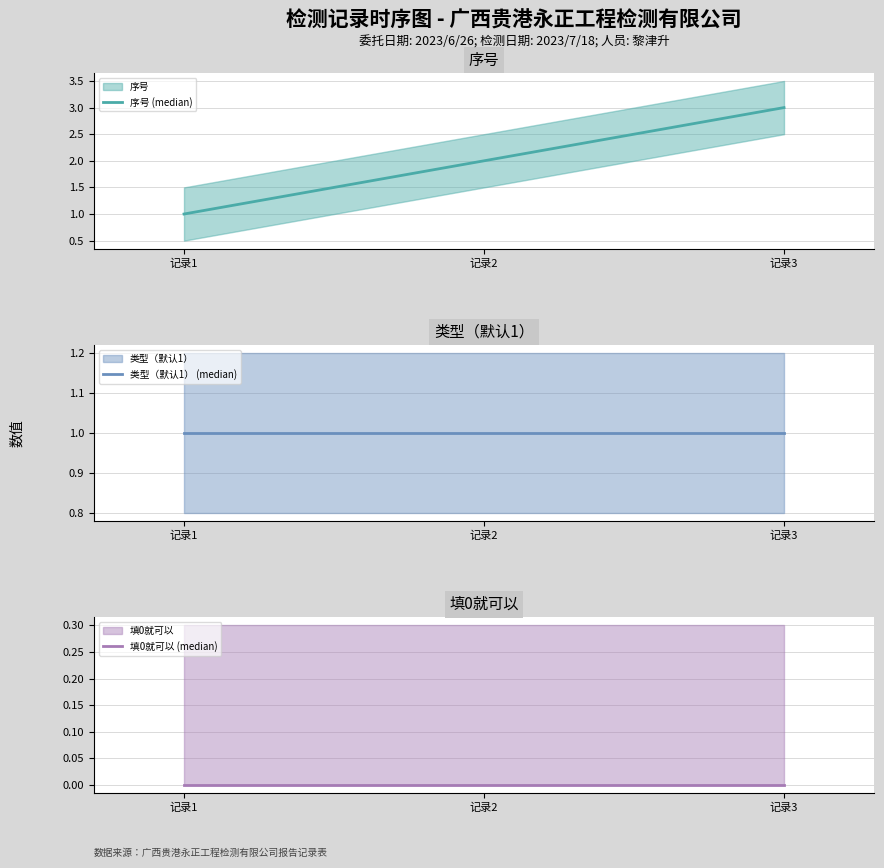

The 序号 (median) series shows 2 at 记录2. True or false?

True